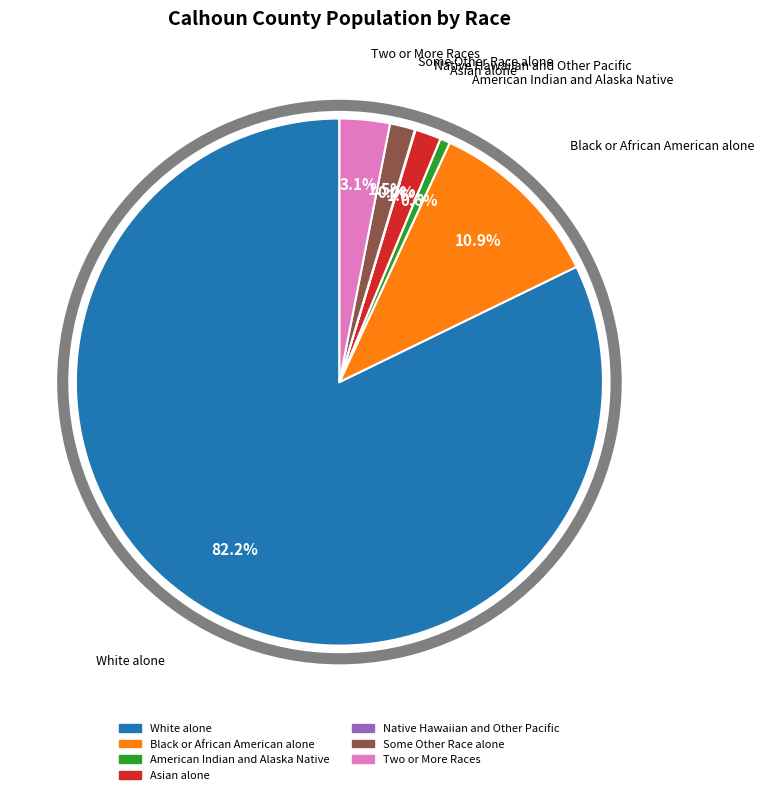

Which slice is the largest?

White alone